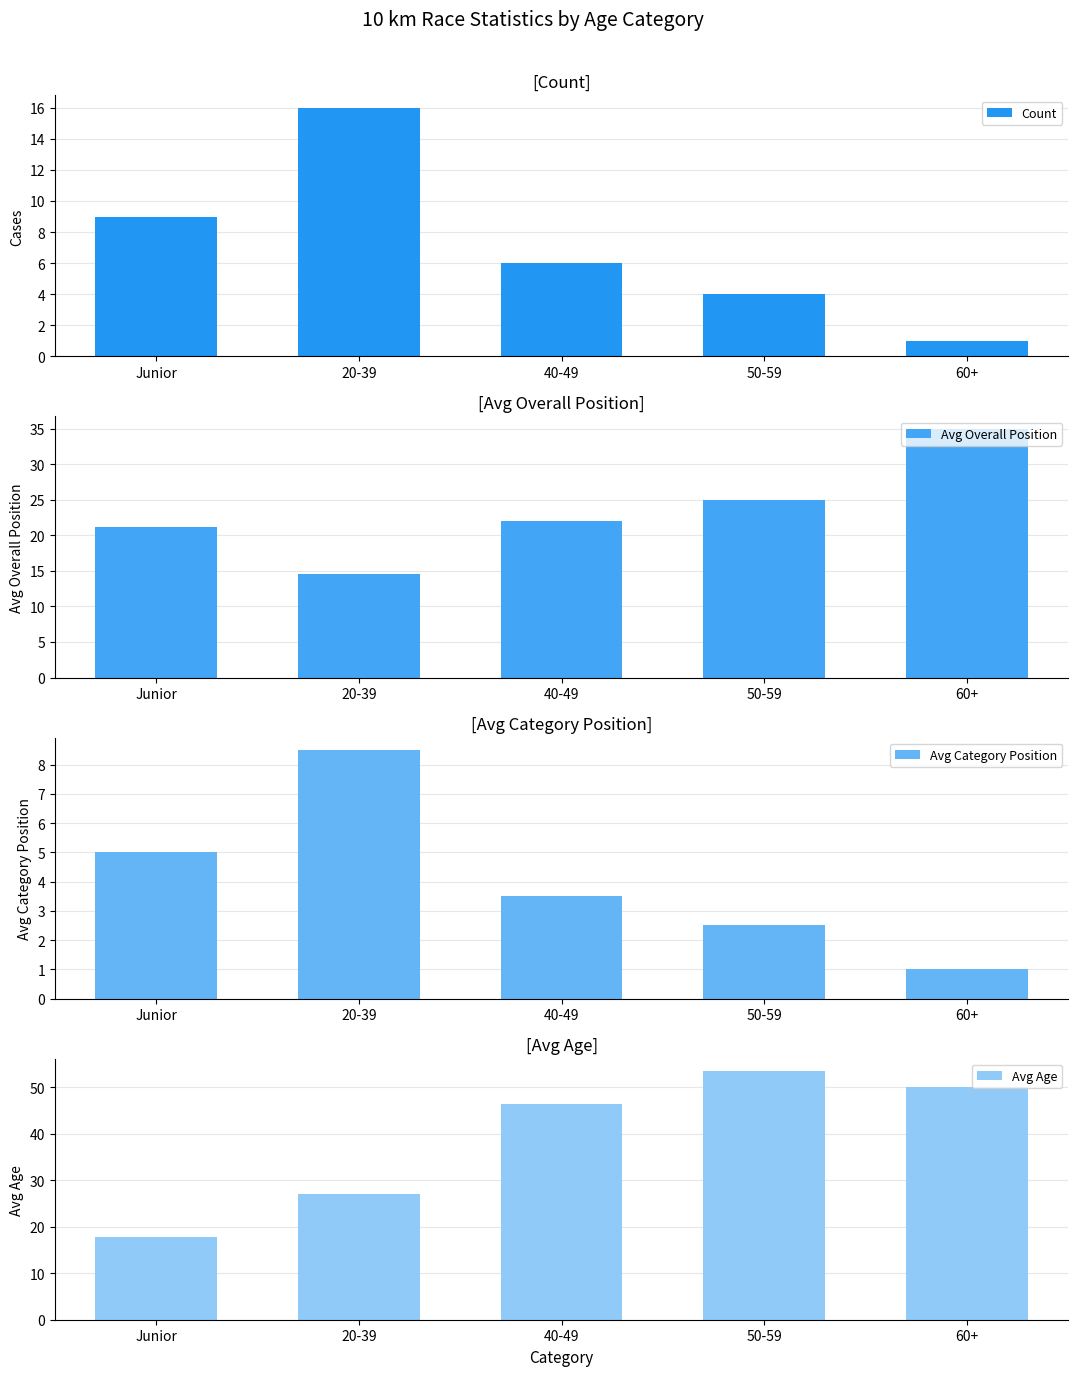

Reading left to right, extract all data points from this chart.

Count: Junior=9.0	20-39=16.0	40-49=6.0	50-59=4.0	60+=1.0
Avg Overall Position: Junior=21.2	20-39=14.5	40-49=22.0	50-59=25.0	60+=35.0
Avg Category Position: Junior=5.0	20-39=8.5	40-49=3.5	50-59=2.5	60+=1.0
Avg Age: Junior=17.9	20-39=27.1	40-49=46.5	50-59=53.5	60+=50.0